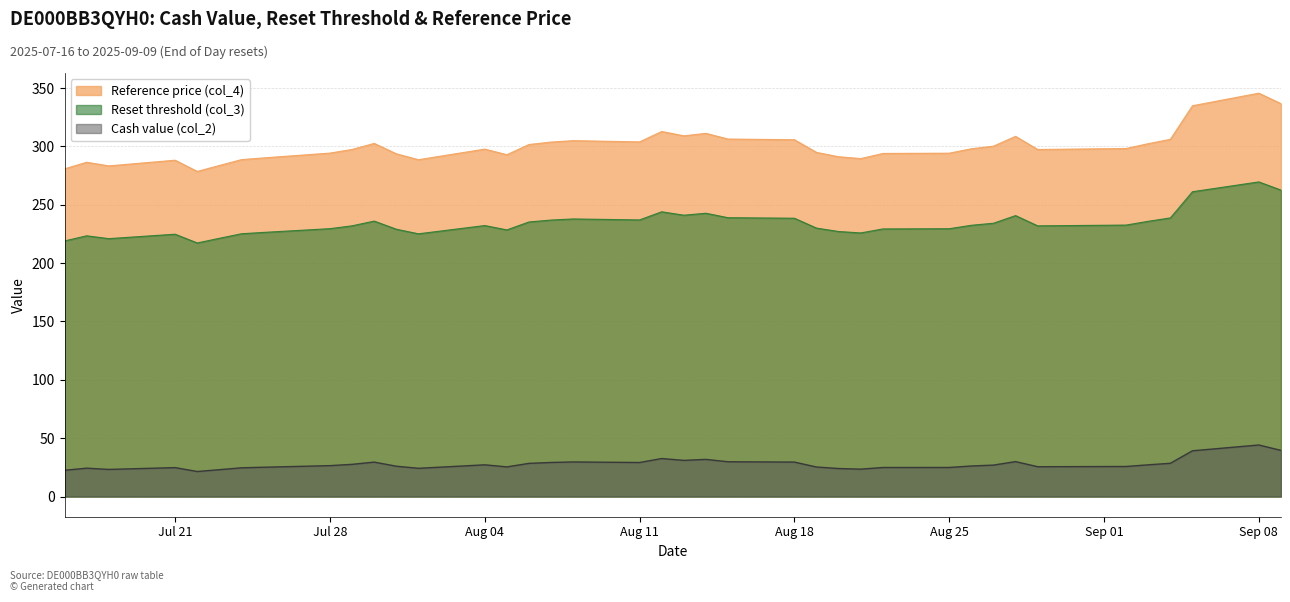

What is the difference between the Cash value (col_2) values at 2025-07-25 and 2025-07-16?

2.6